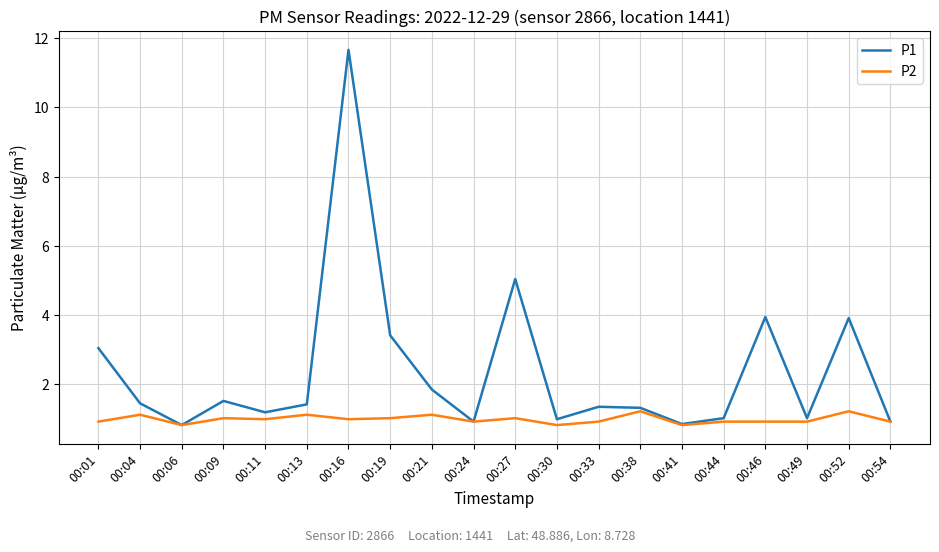

Which category has the highest value in the P1 series?

00:16